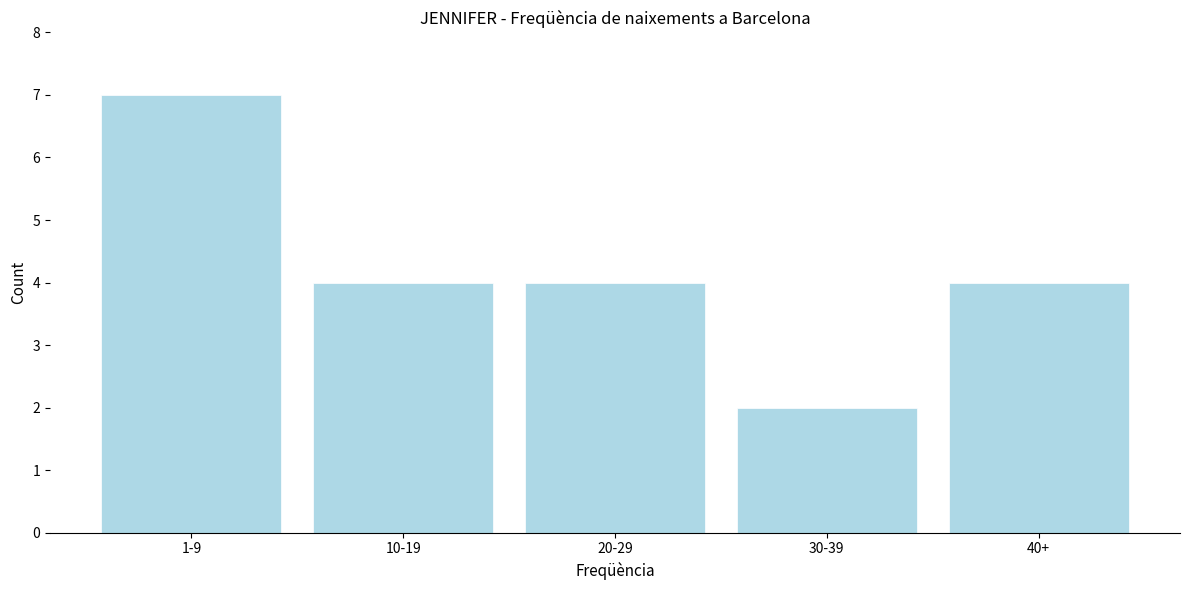

Reading left to right, transcribe all the data shown in this chart.

7	4	4	2	4